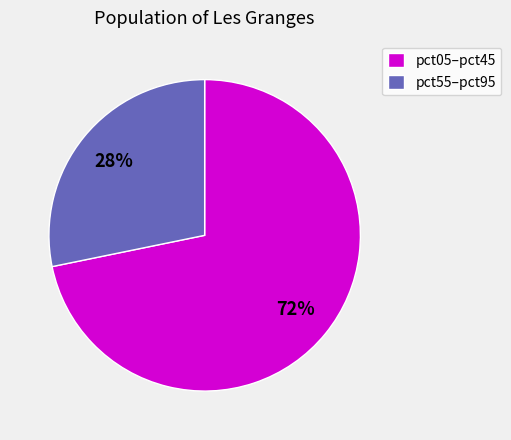

Is pct55–pct95 the majority of the pie?

No